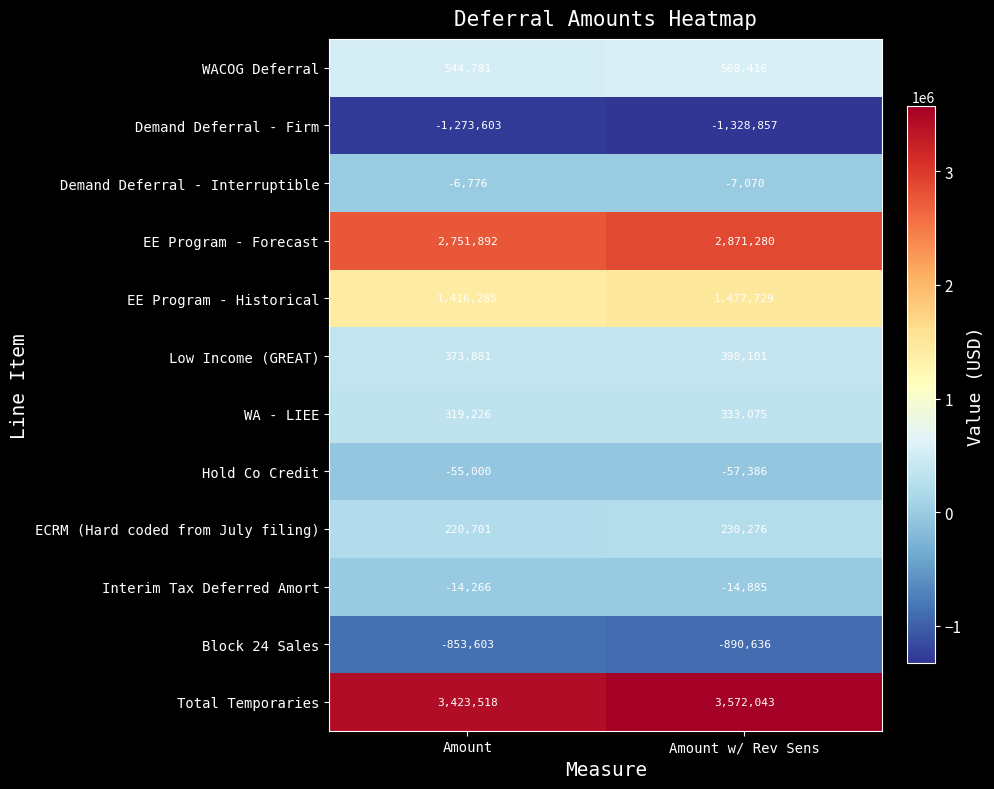

How many categories are shown in the chart?

2